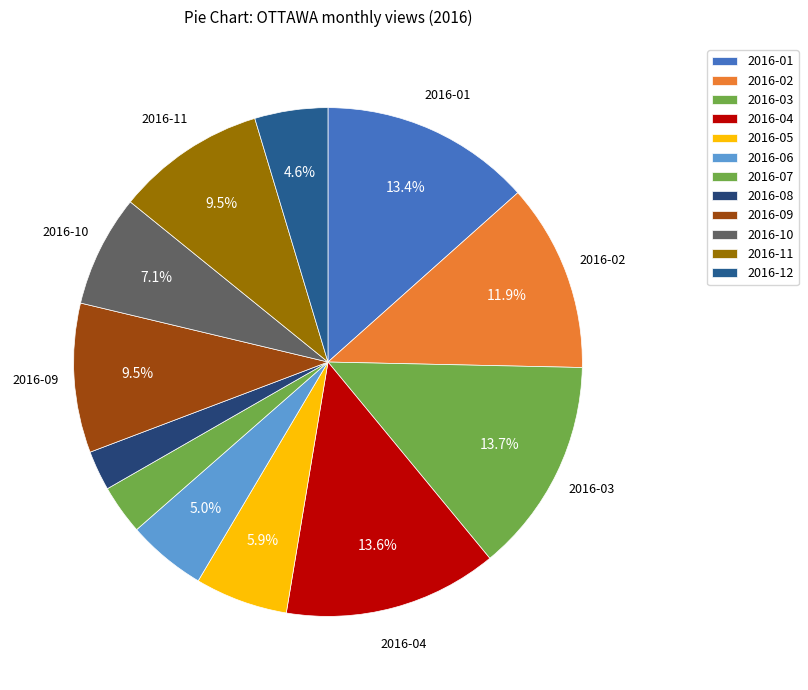

To the nearest percent, what is the combined percentage of 2016-05 and 2016-11?

15%